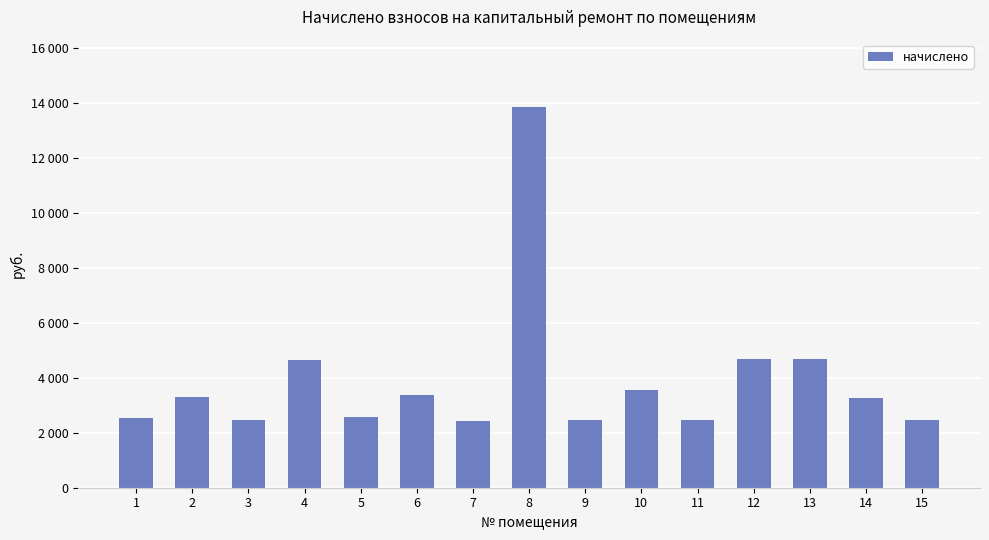

Does the chart contain any negative values?

No